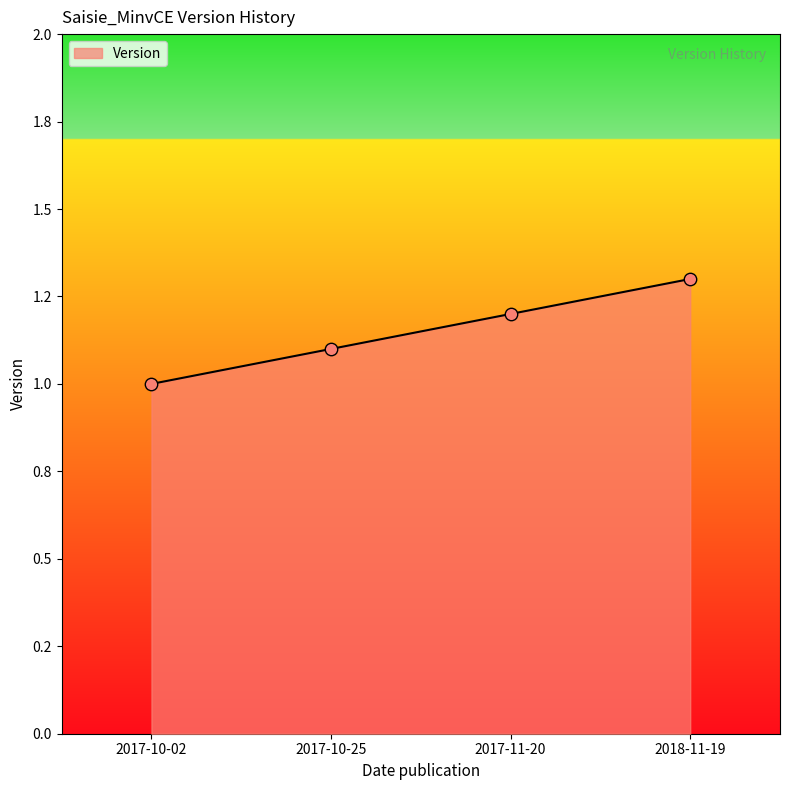

What is the change in value from 2017-10-02 to 2017-11-20?

+0.2